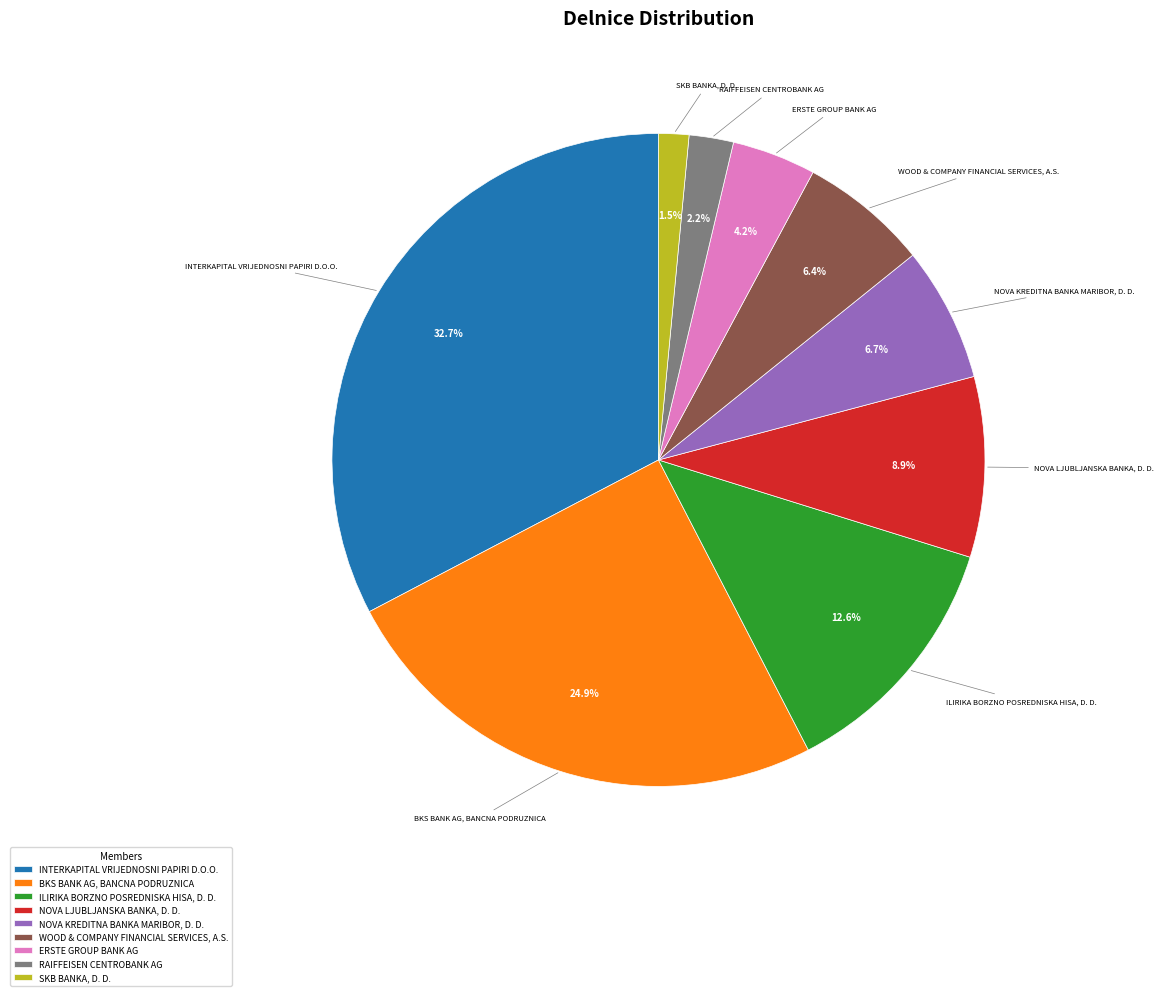

How many segments does this pie chart have?

9